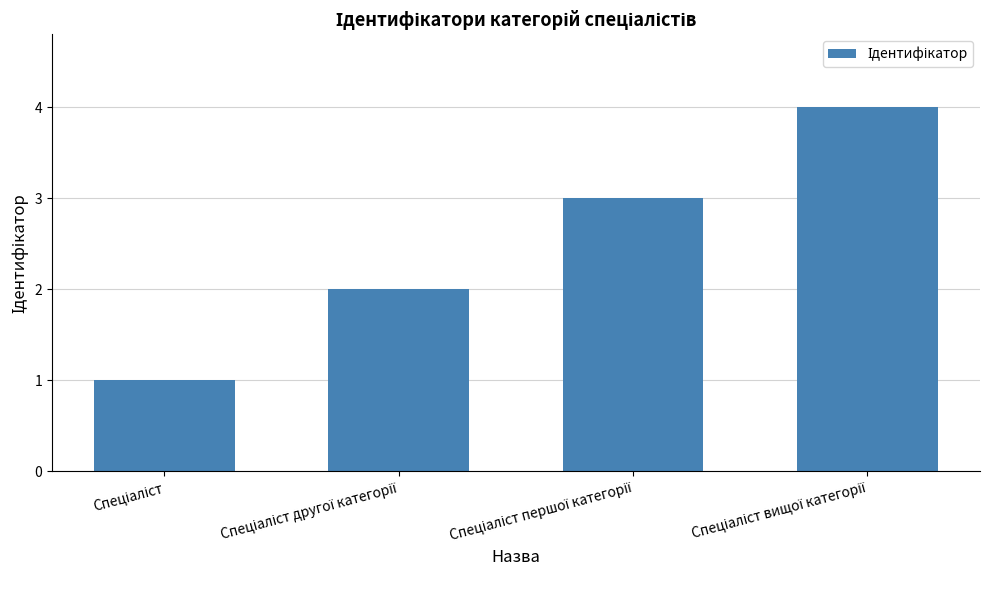

What is the greatest value displayed?

4